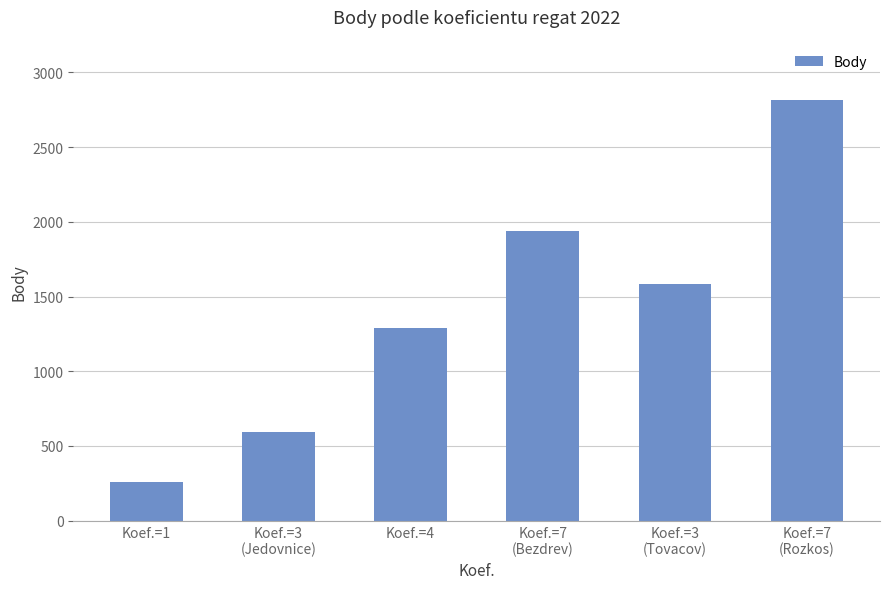

What is the ratio of the value at Koef.=3
(Jedovnice) to the value at Koef.=3
(Tovacov)?

0.4